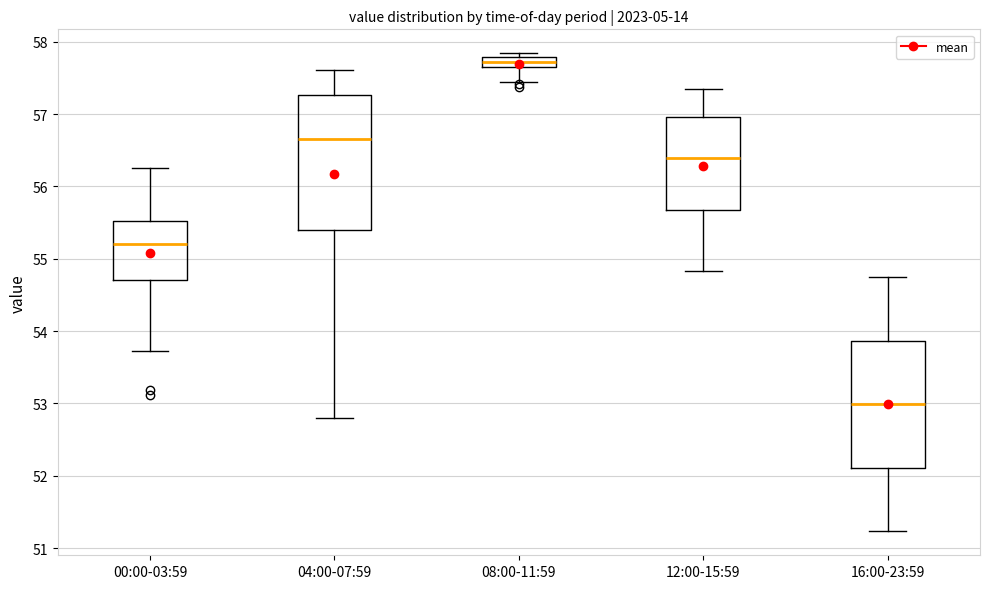

Comparing the boxes themselves (not the whiskers), which one is the tallest?

04:00-07:59